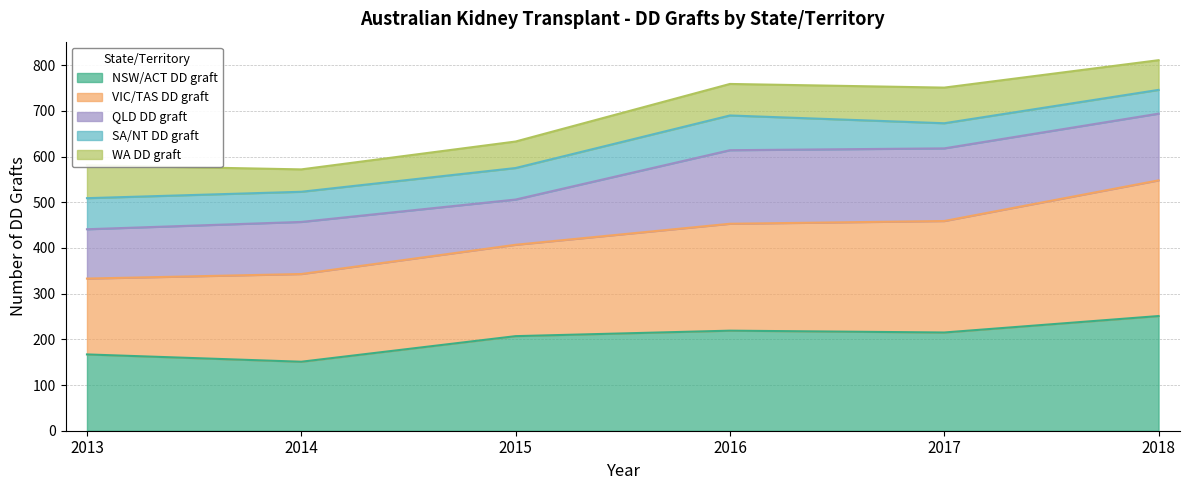

What are all the series names shown in the legend?

NSW/ACT DD graft line, VIC/TAS DD graft line, QLD DD graft line, SA/NT DD graft line, WA DD graft line